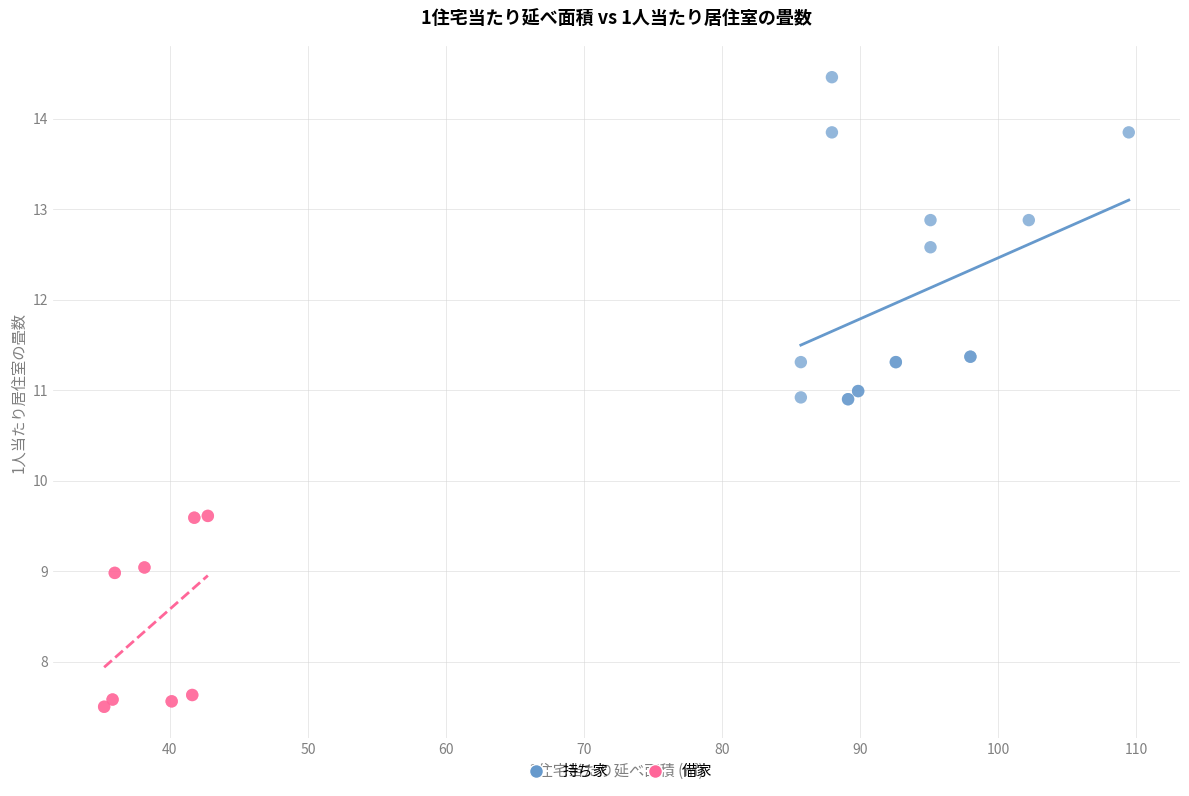

Which series contains the highest Y value?

持ち家